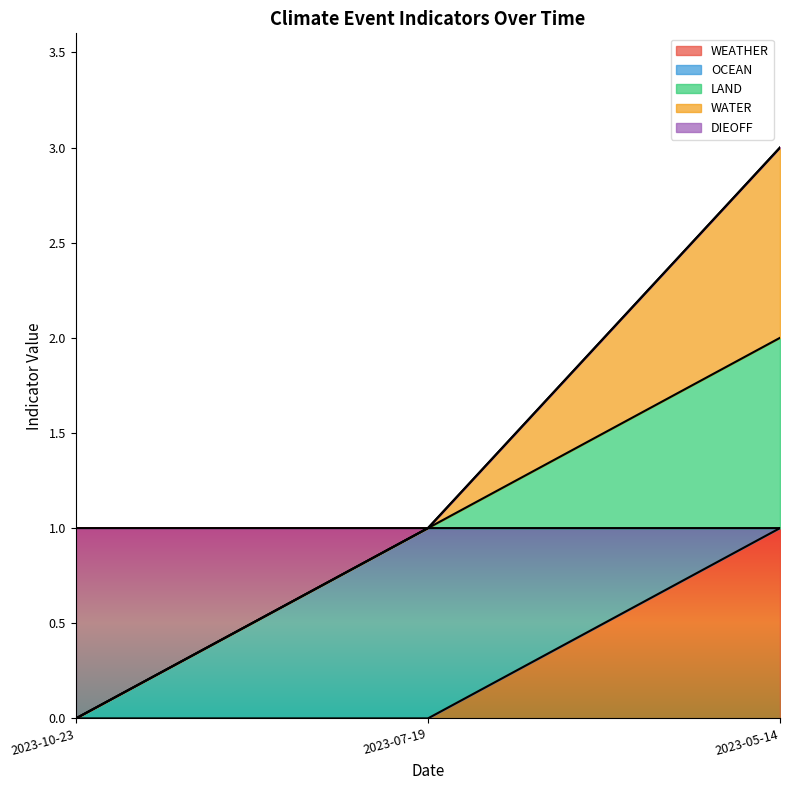

What is the difference between the maximum and minimum values in the LAND series?

2